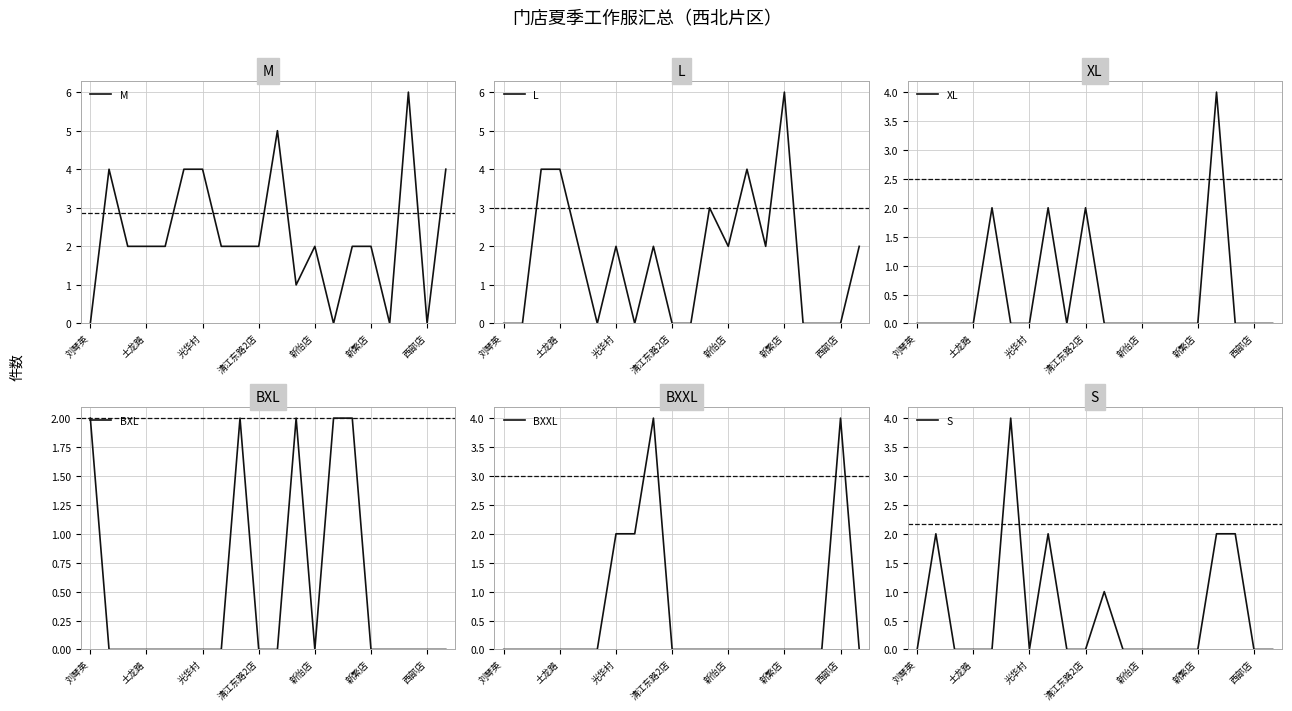

What is the maximum value shown in the chart?

6